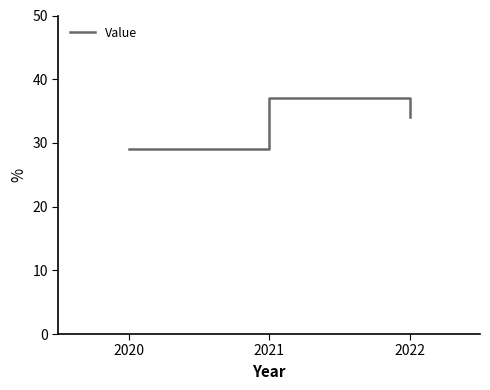

What is the change in value from 2020 to 2022?

+5